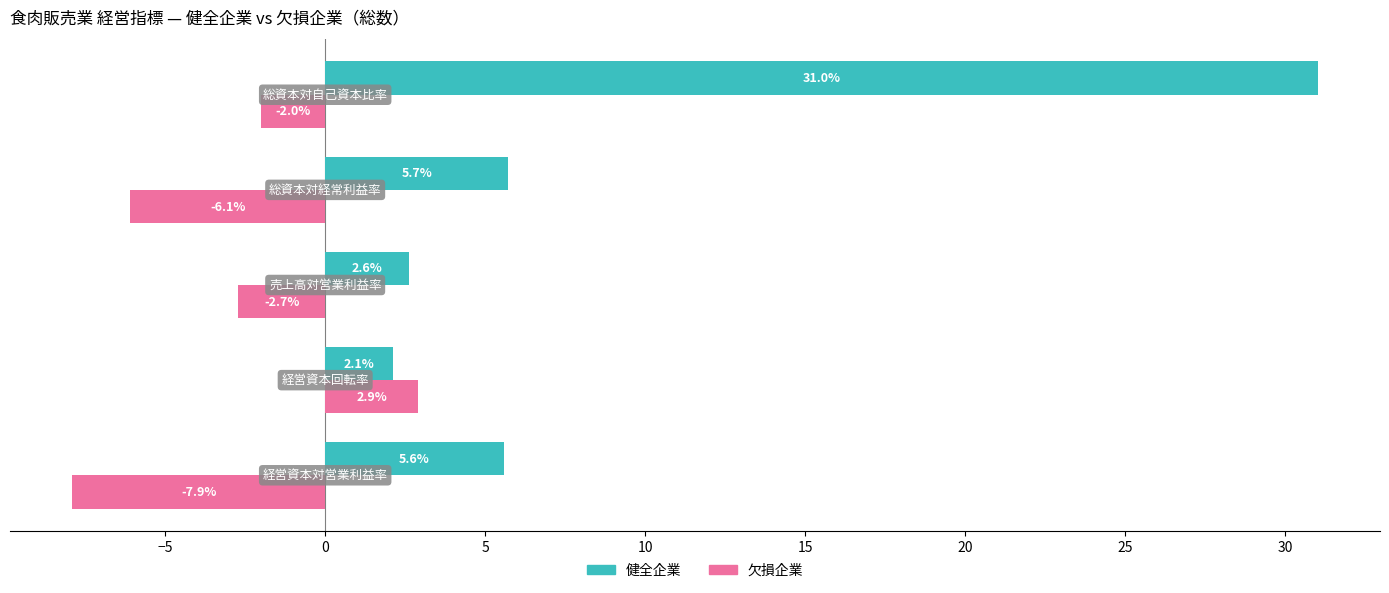

What is the greatest value displayed?

31.0